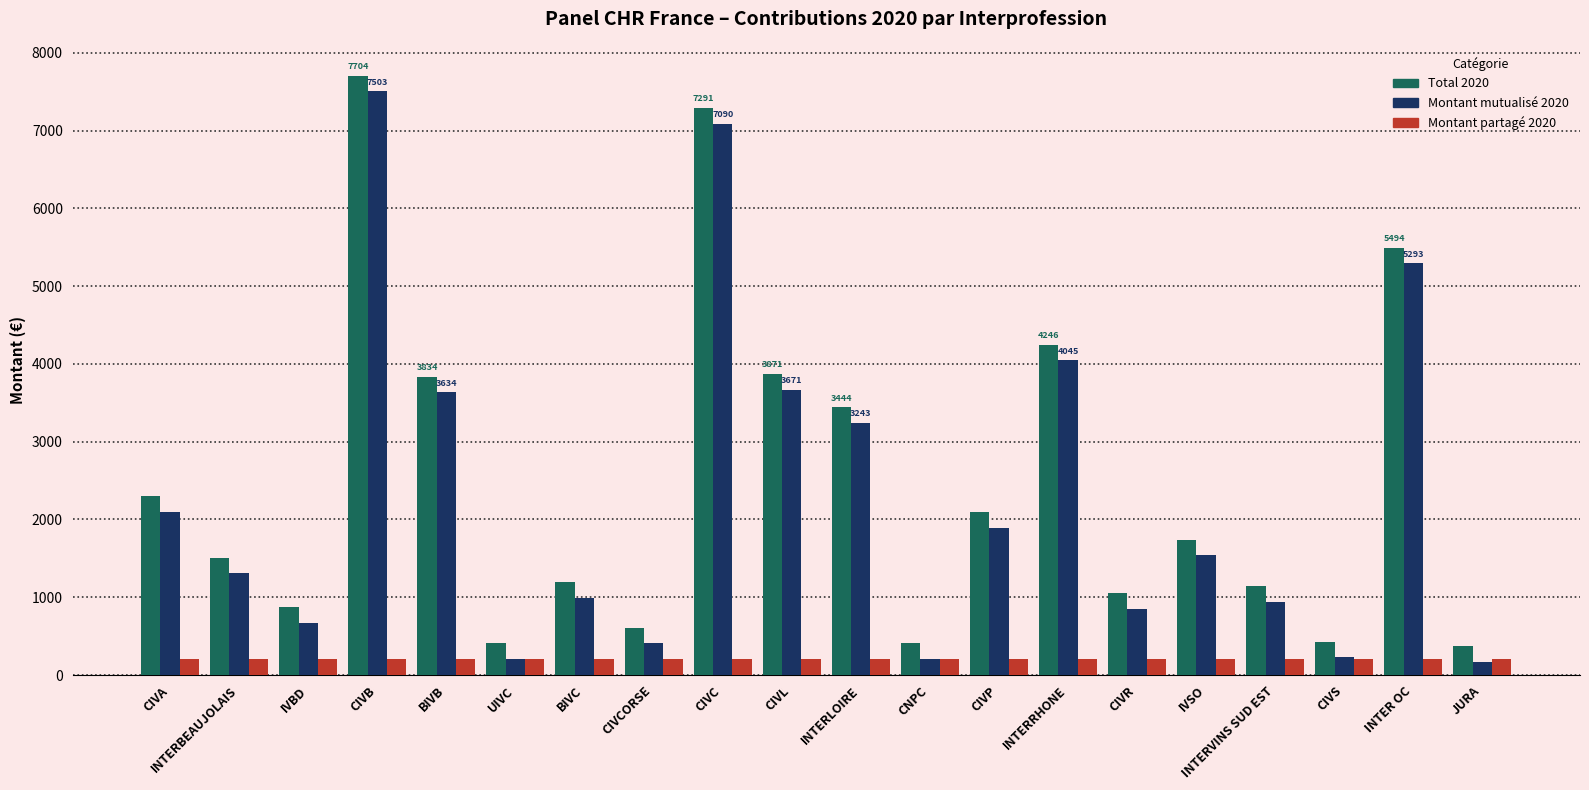

What is the difference between the highest and lowest values at INTERRHONE?

4044.9